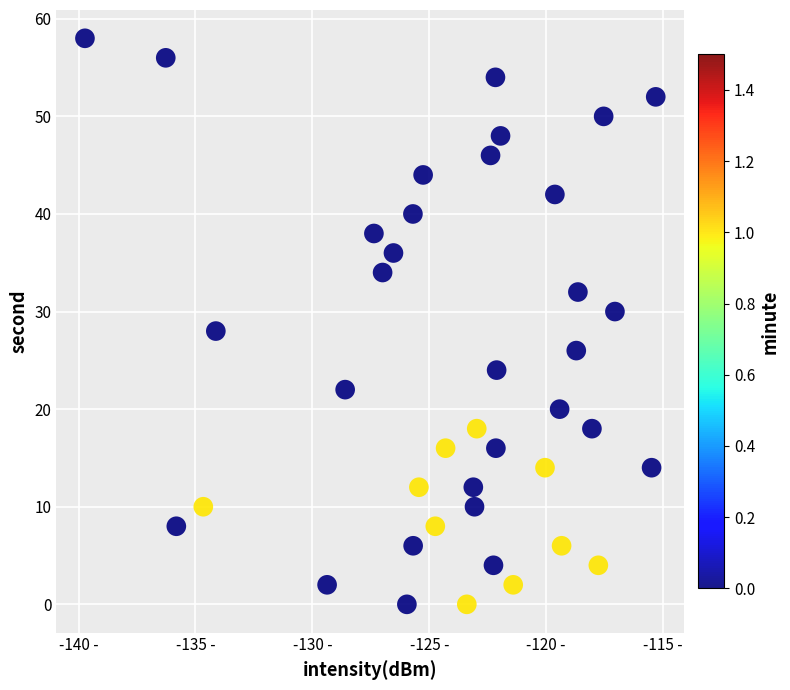

Count the number of points in this scatter plot.

40